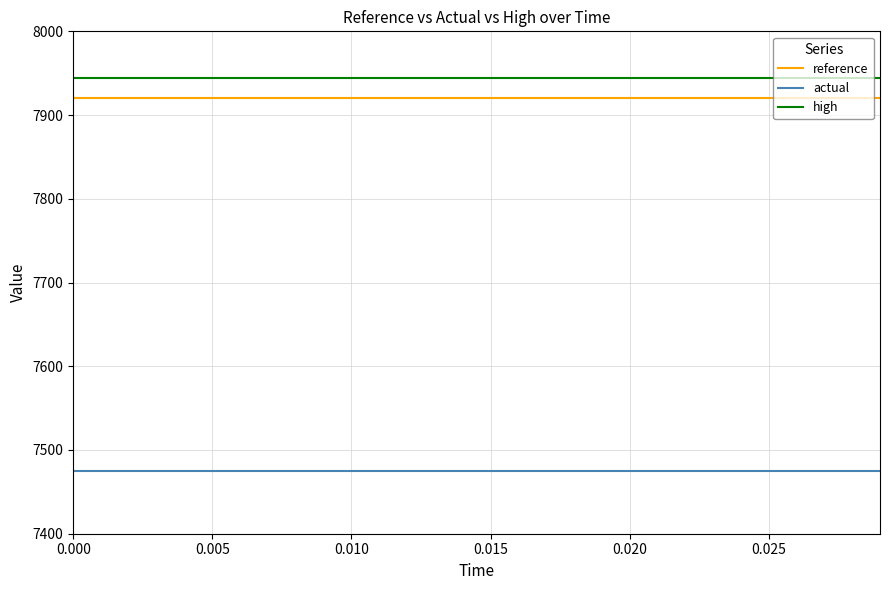

True or false: reference and actual intersect in this chart.

False